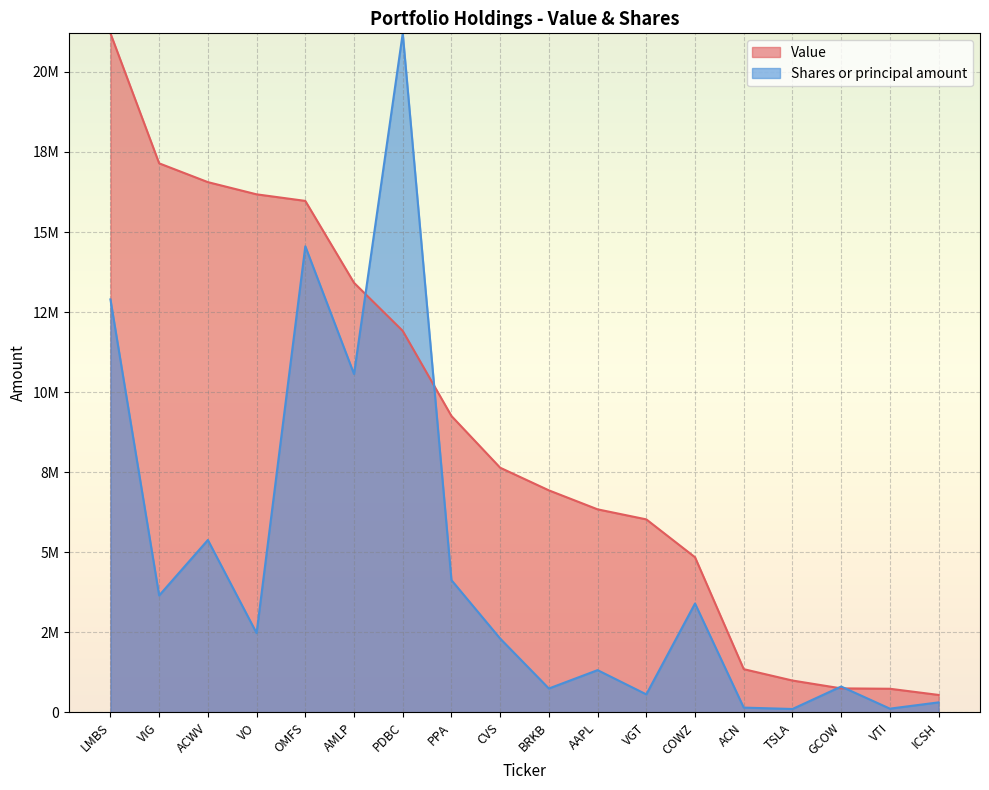

Reading left to right, transcribe all the data shown in this chart.

Value: LMBS=21205000.0	VIG=17146000.0	ACWV=16559000.0	VO=16178000.0	OMFS=15973000.0	AMLP=13416000.0	PDBC=11914000.0	PPA=9257000.0	CVS=7642000.0	BRKB=6935000.0	AAPL=6342000.0	VGT=6029000.0	COWZ=4846000.0	ACN=1352000.0	TSLA=997000.0	GCOW=752000.0	VTI=740000.0	ICSH=547000.0
Shares or principal amount: LMBS=12897022.6	VIG=3653243.0	ACWV=5384830.0	VO=2478443.3	OMFS=14556009.0	AMLP=10568158.0	PDBC=21205000.0	PPA=4131900.3	CVS=2307525.1	BRKB=747921.9	AAPL=1321556.1	VGT=564850.8	COWZ=3402236.6	ACN=151335.3	TSLA=108224.2	GCOW=809492.7	VTI=118822.0	ICSH=314823.5